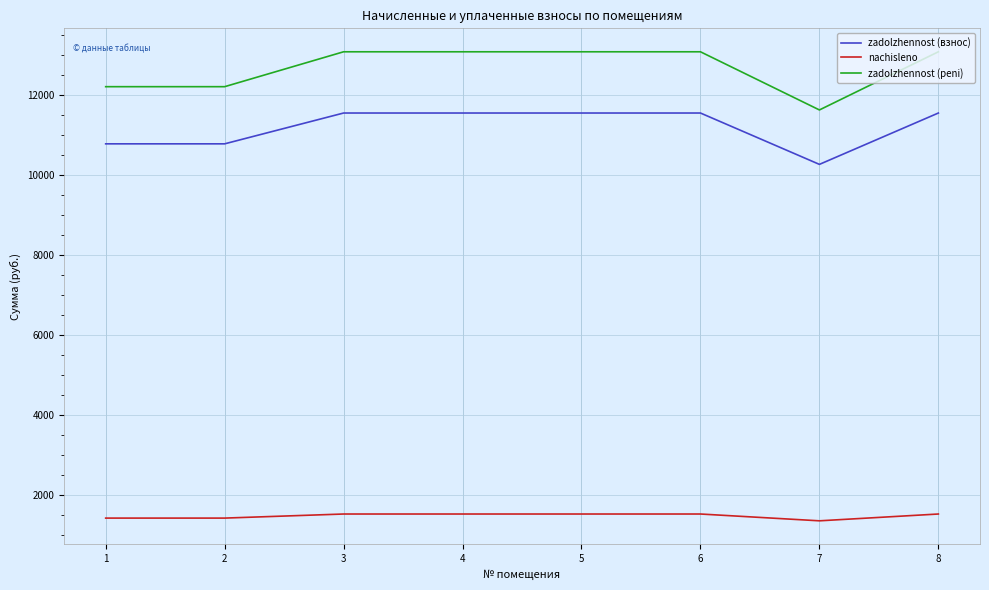

Where does the zadolzhennost (peni) series first go above 13086?

3